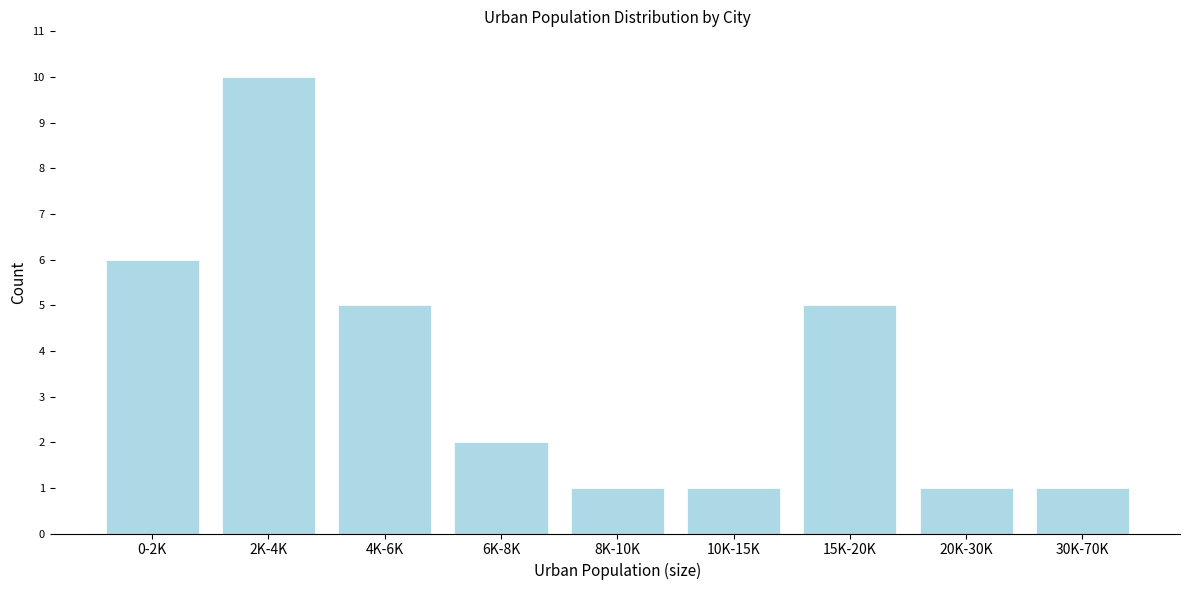

Reading left to right, list all the values displayed in this chart.

0-2K=6	2K-4K=10	4K-6K=5	6K-8K=2	8K-10K=1	10K-15K=1	15K-20K=5	20K-30K=1	30K-70K=1